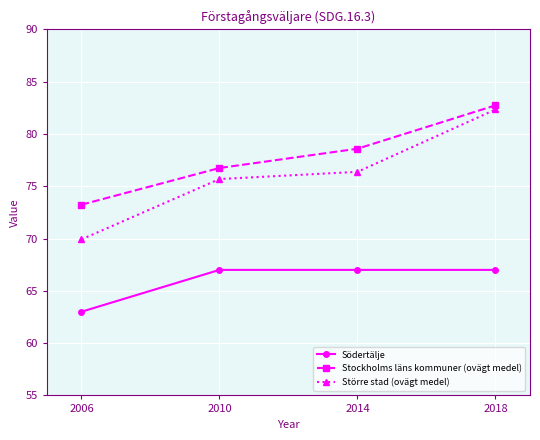

True or false: Stockholms läns kommuner (ovägt medel) and Större stad (ovägt medel) cross at least once.

False